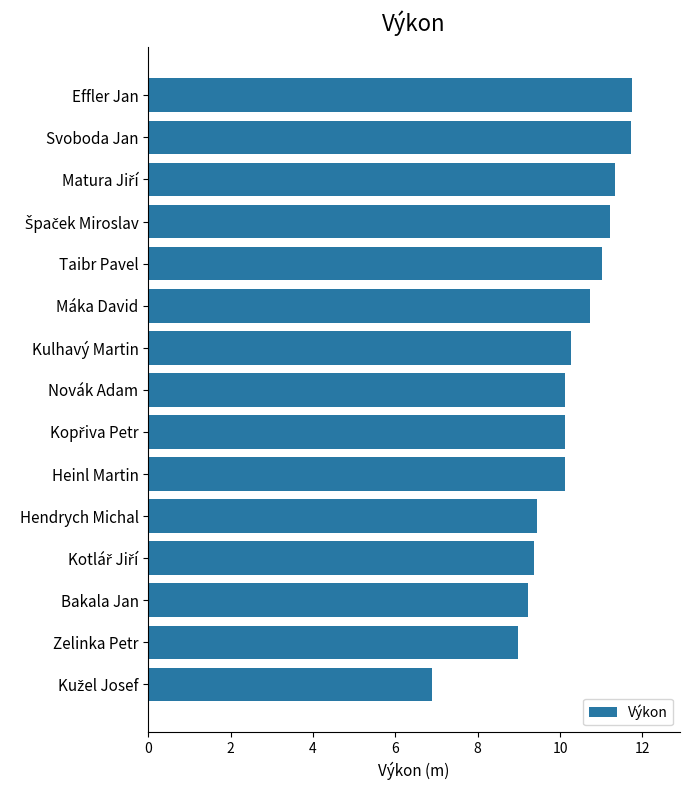

Is it true that the value at Heinl Martin is 10.1?

True